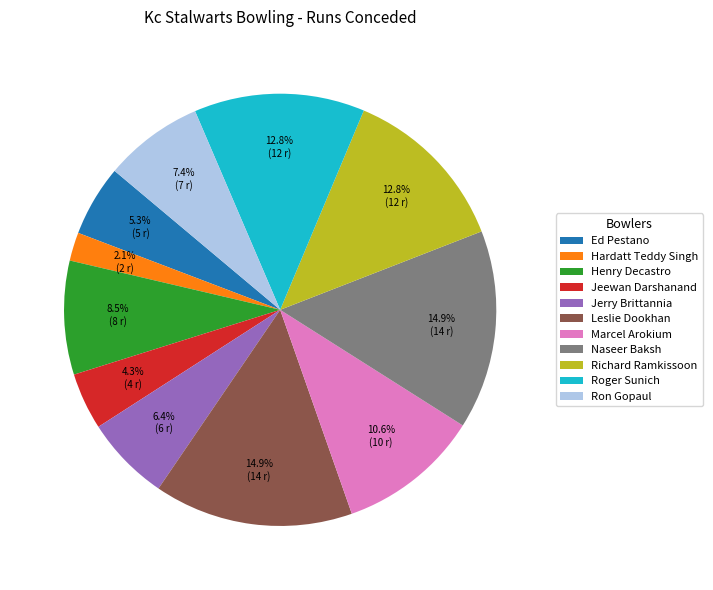

Which category has the smallest portion of the pie?

Hardatt Teddy Singh